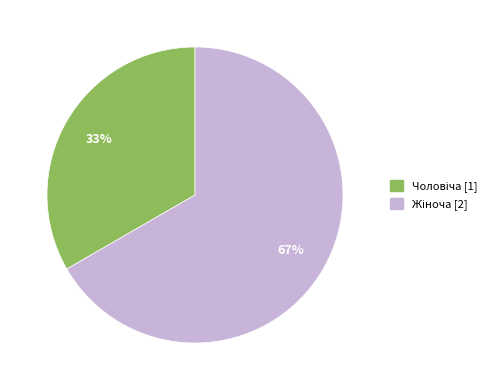

To the nearest percent, what is the average slice percentage?

50%